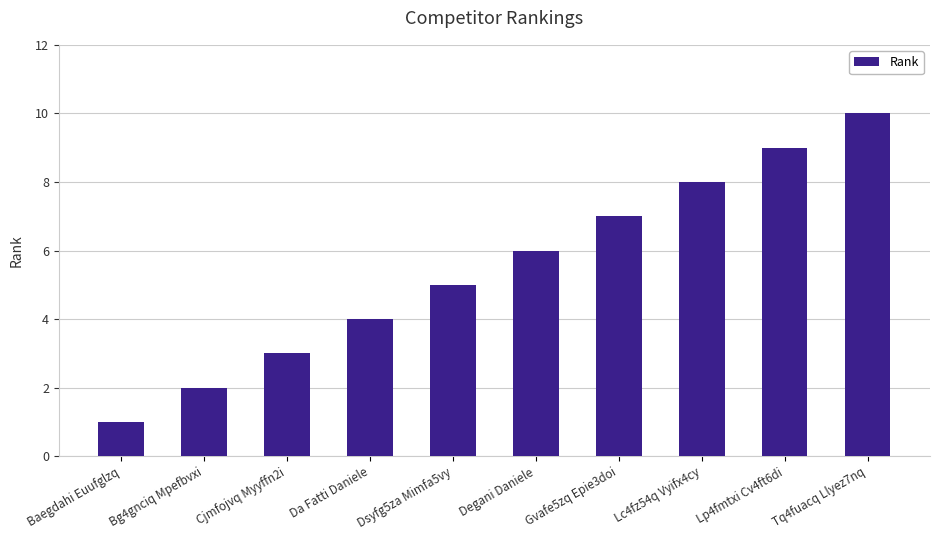

What position from the left is Cjmfojvq Myyffn2i?

3